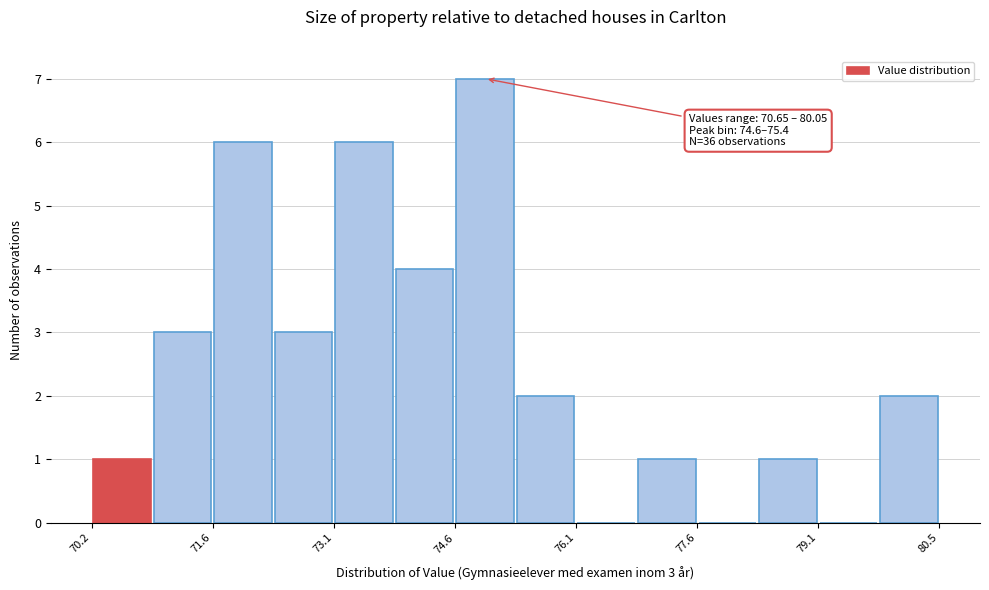

Read against the x-axis, roughly where is the centre of the tallest bar?

75.0